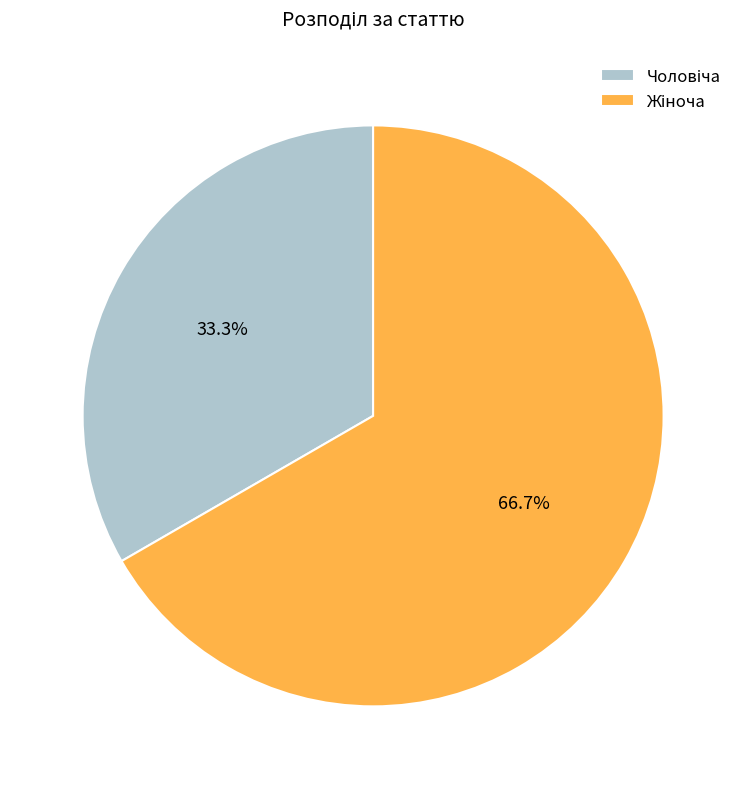

Does any single category account for the majority?

Yes